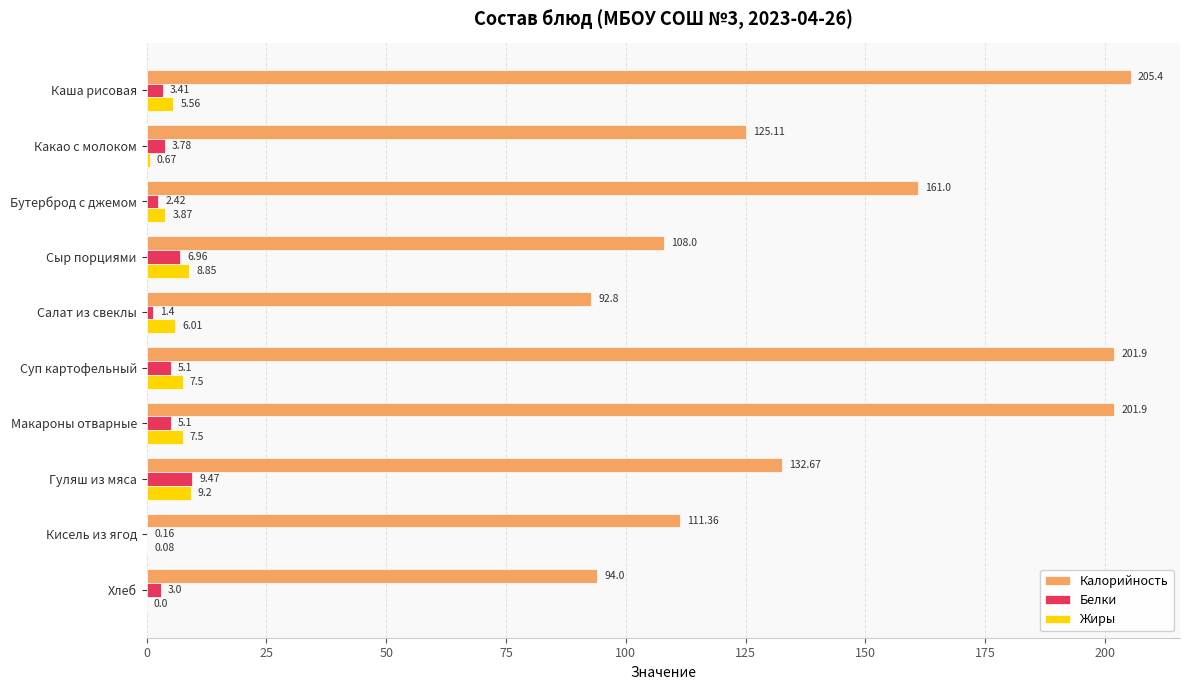

Is the value of Белки at Салат из свеклы greater than the value of Жиры at Гуляш из мяса?

No